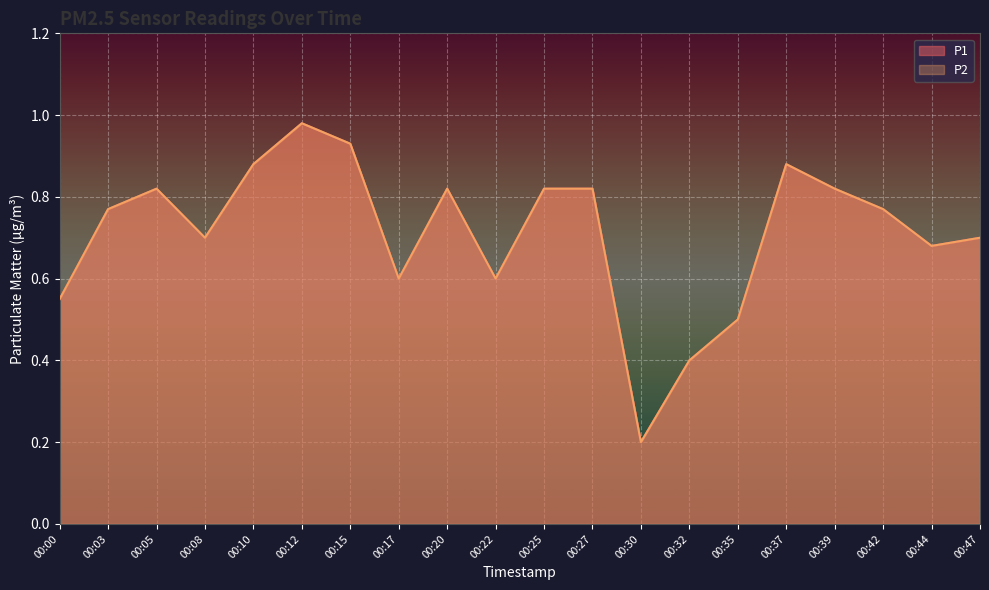

The P1 series shows 0.7 at 00:47. True or false?

True